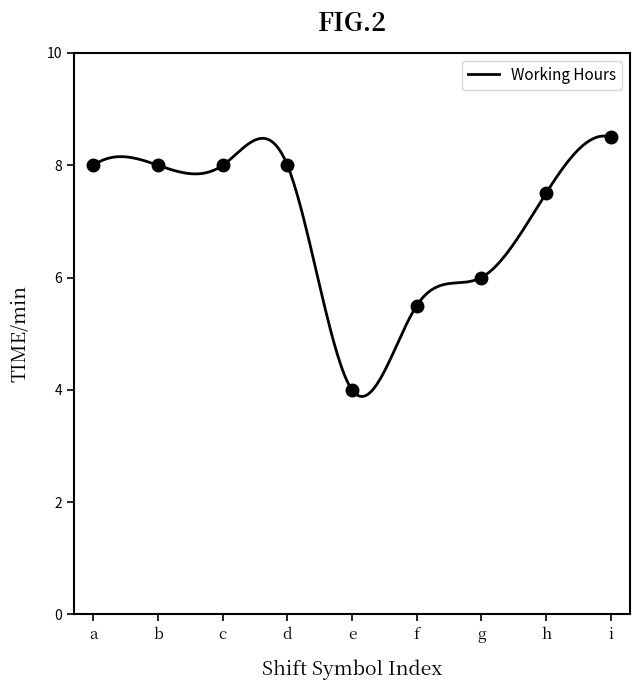

What is the sum of all values?

63.5